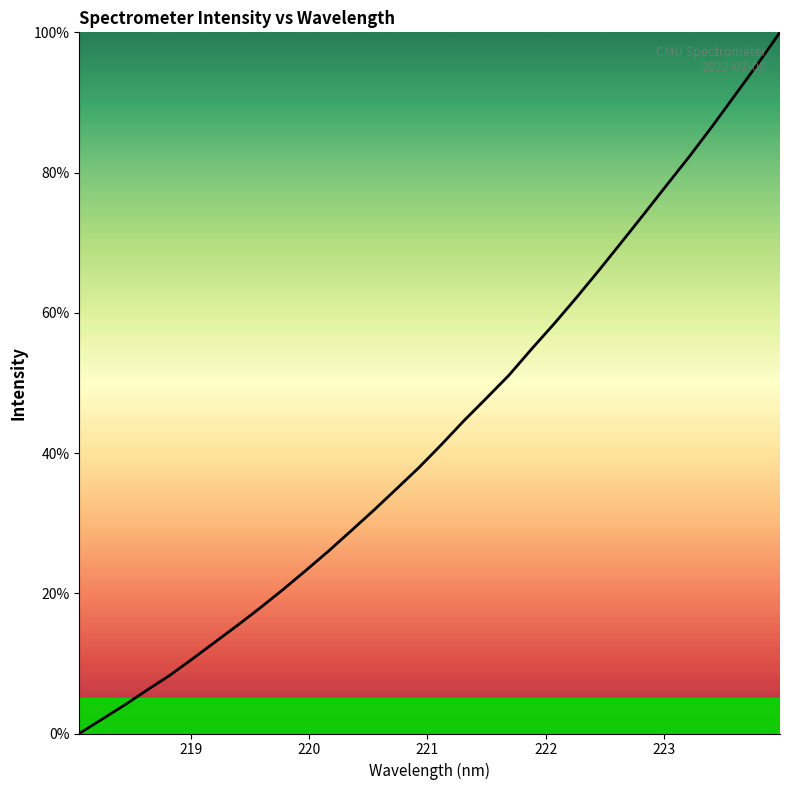

What is the maximum value shown in the chart?

100.0